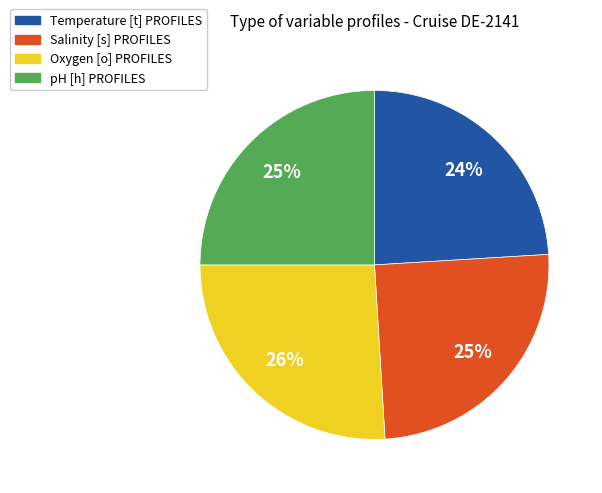

Is it true that pH [h] PROFILES is 25% of the pie?

True